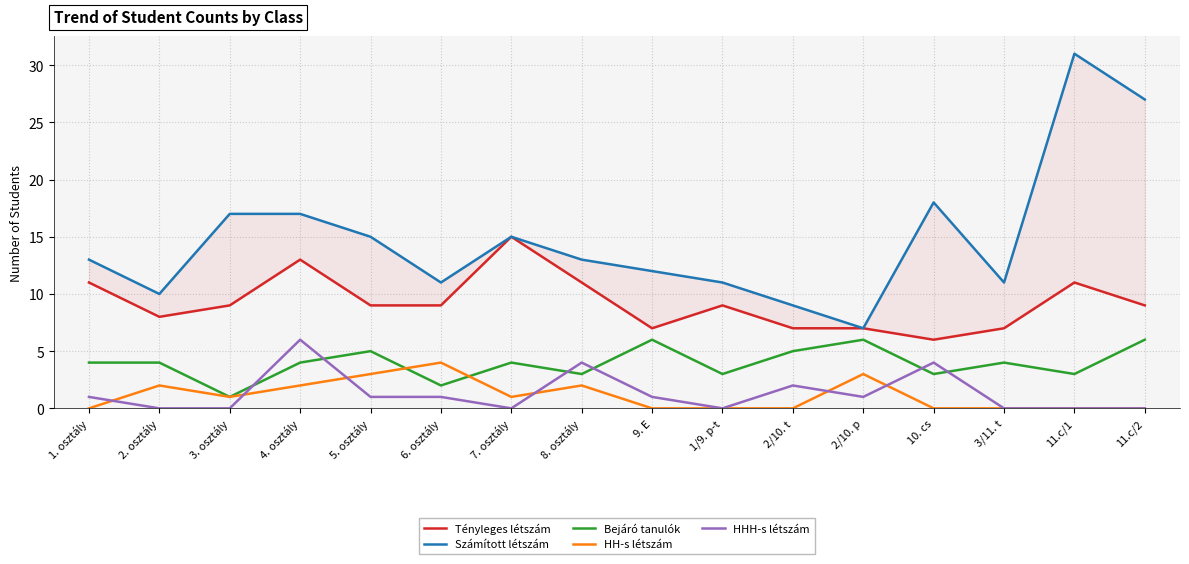

Count the number of data series in this chart.

5